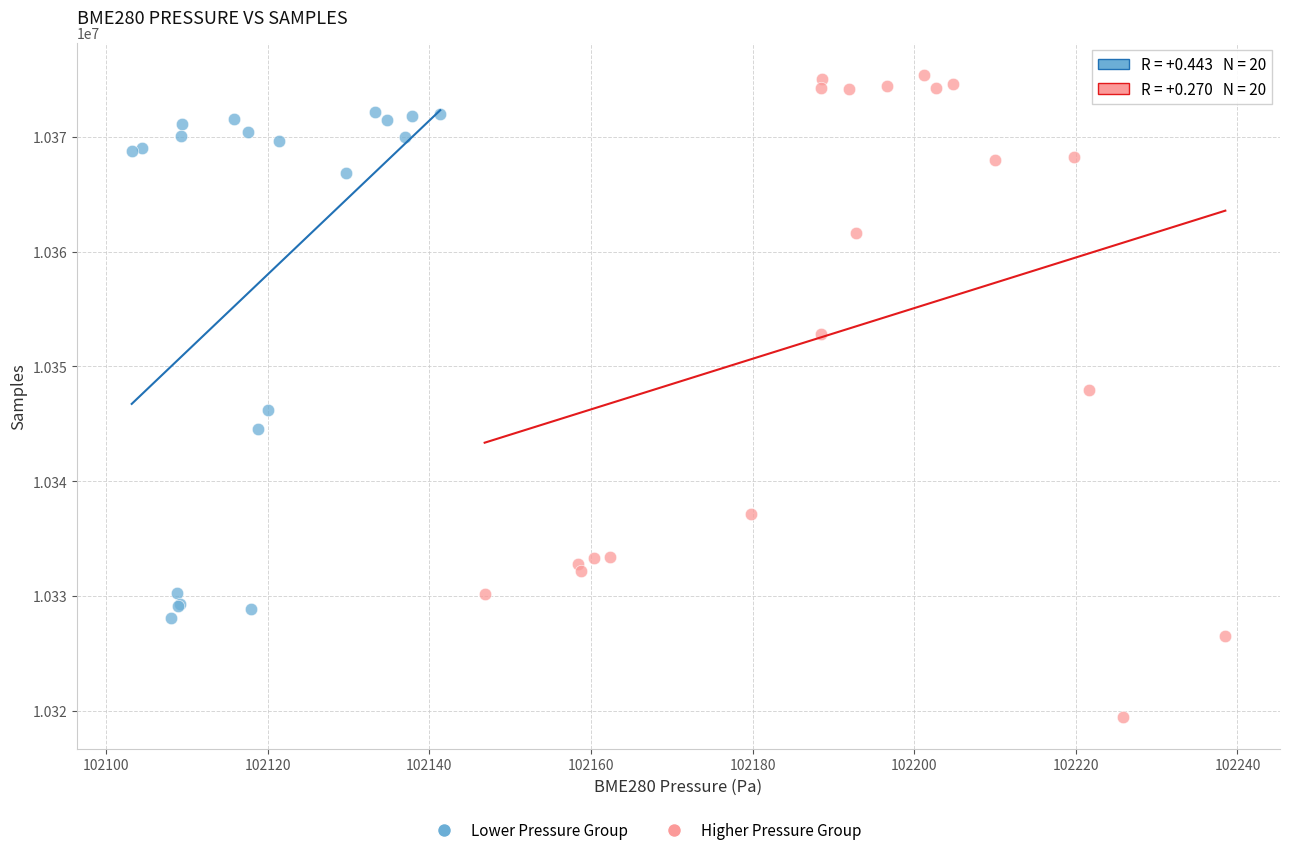

Which series contains the highest Y value?

Higher Pressure Group